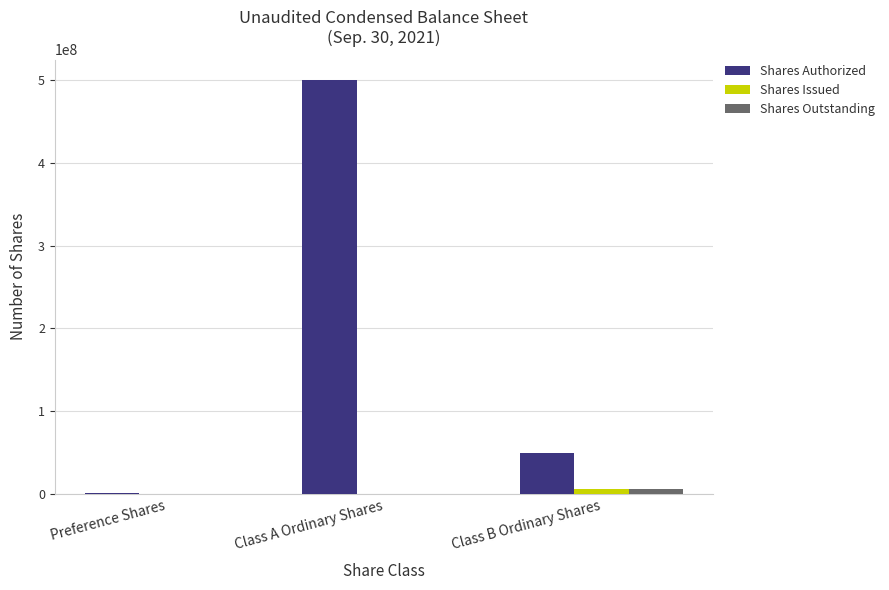

Is it true that Shares Outstanding equals 5327203 at Class B Ordinary Shares?

True